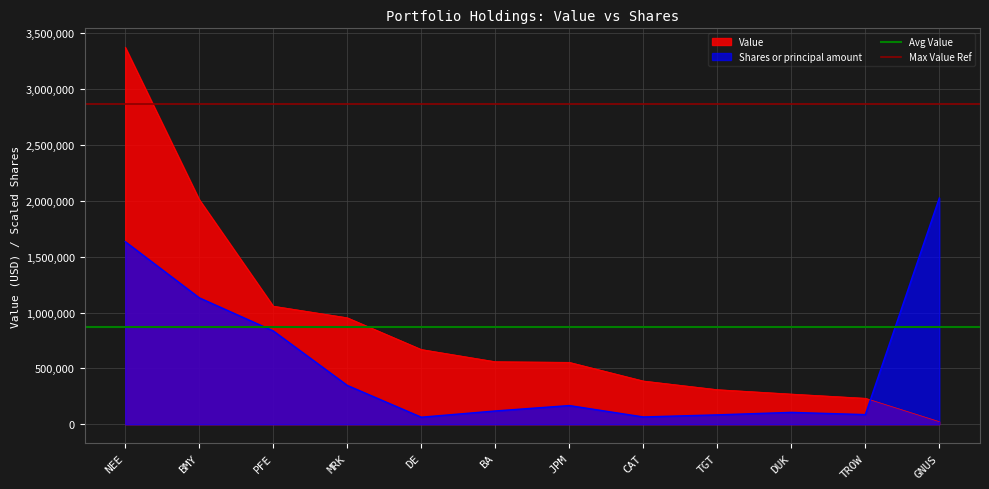

True or false: Max Value Ref has a value of 4797799.3 at NEE.

False